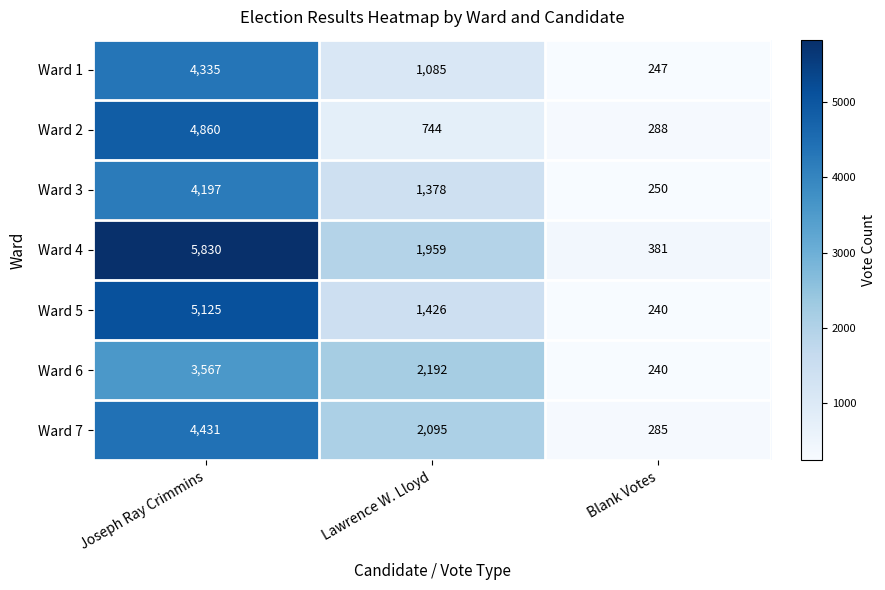

Reading left to right, what are all the values shown in this chart?

Ward 1: 4335	1085	247
Ward 2: 4860	744	288
Ward 3: 4197	1378	250
Ward 4: 5830	1959	381
Ward 5: 5125	1426	240
Ward 6: 3567	2192	240
Ward 7: 4431	2095	285